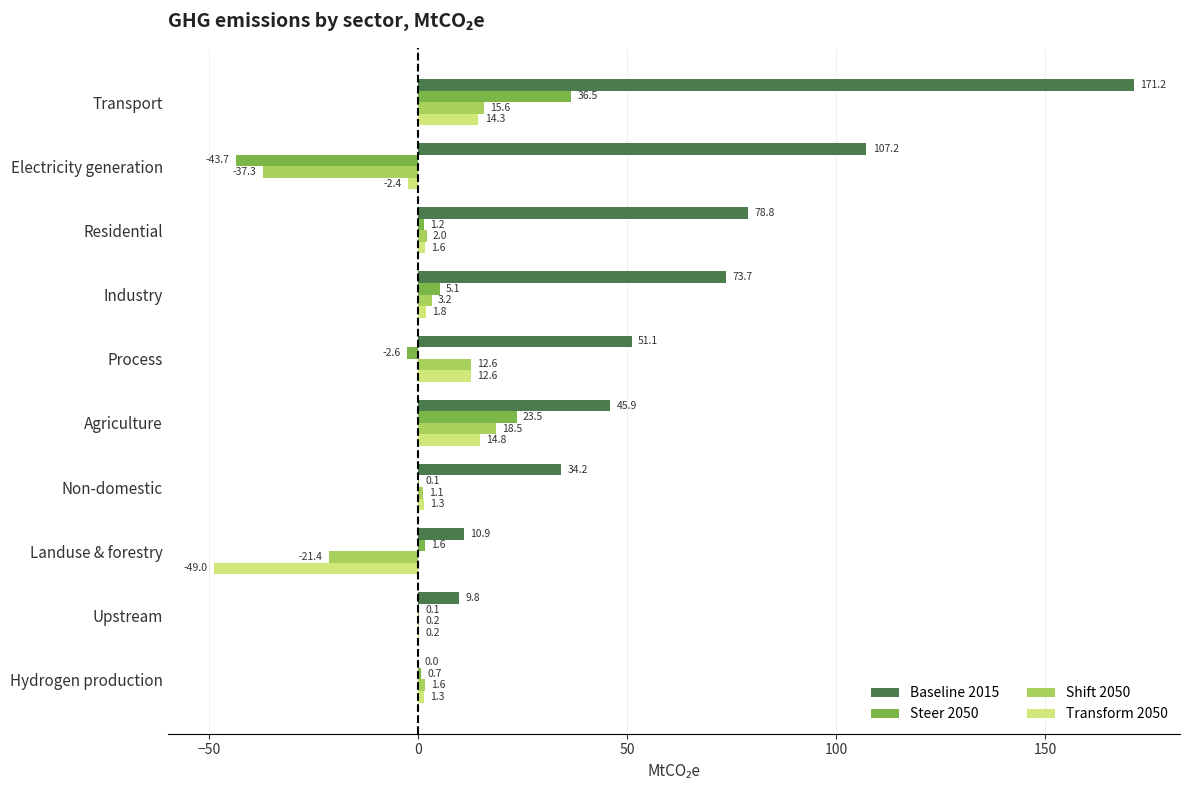

How many series are shown in this chart?

4